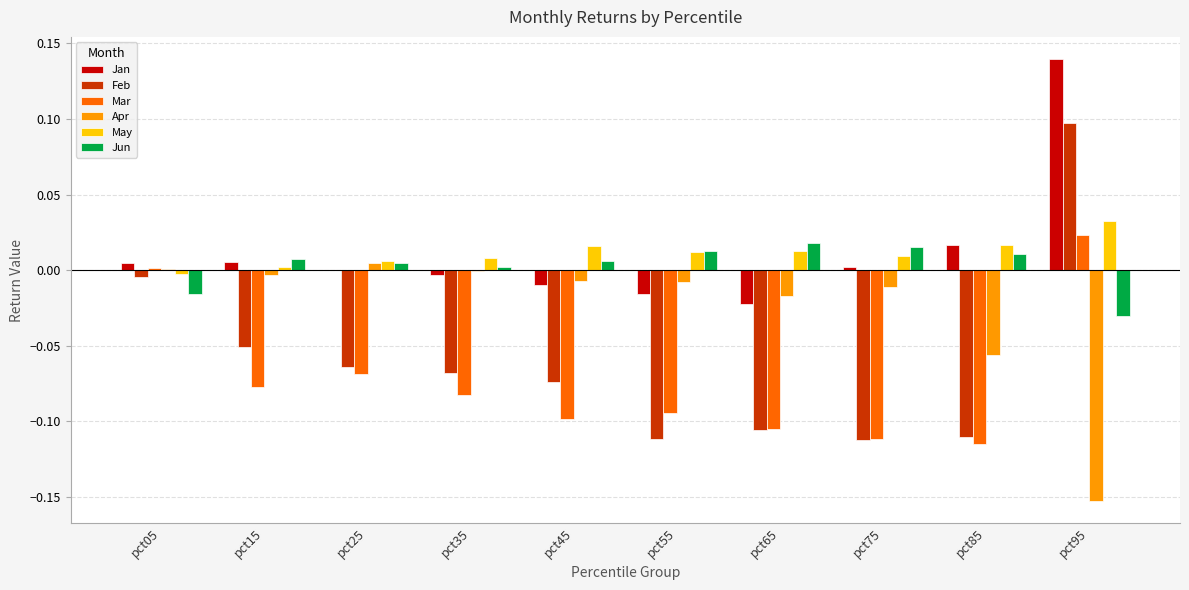

At which label does Jun first exceed 0?

pct15